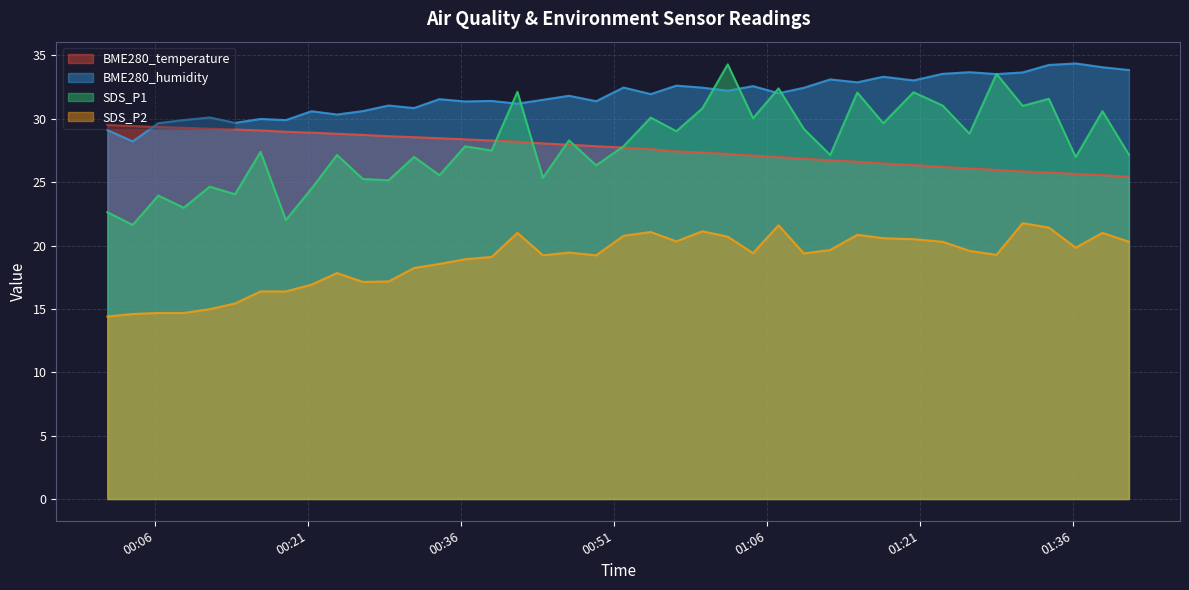

What is the sum of the BME280_humidity values at 2022/10/15 00:44:01 and 2022/10/15 00:57:06?

64.1